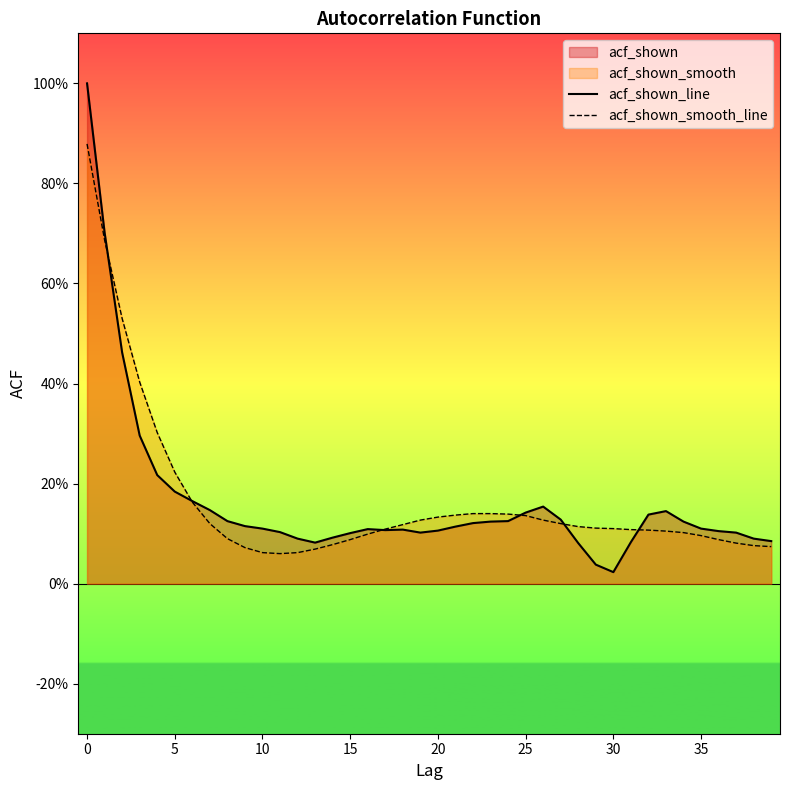

What is the label of the 15th point from the left?

14